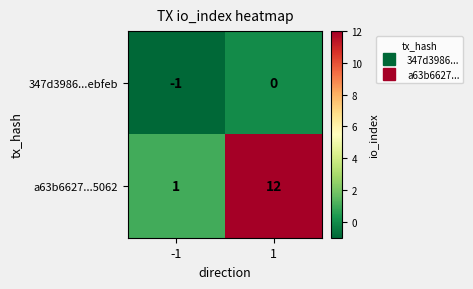

How many data points in a63b6627...5062 are less than 12?

1